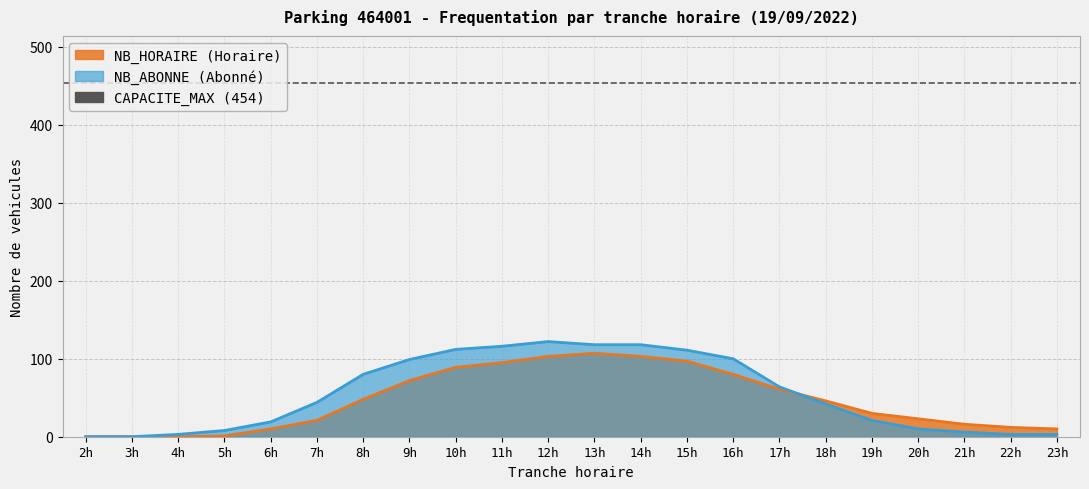

What is the total value across all series at 13h?

225